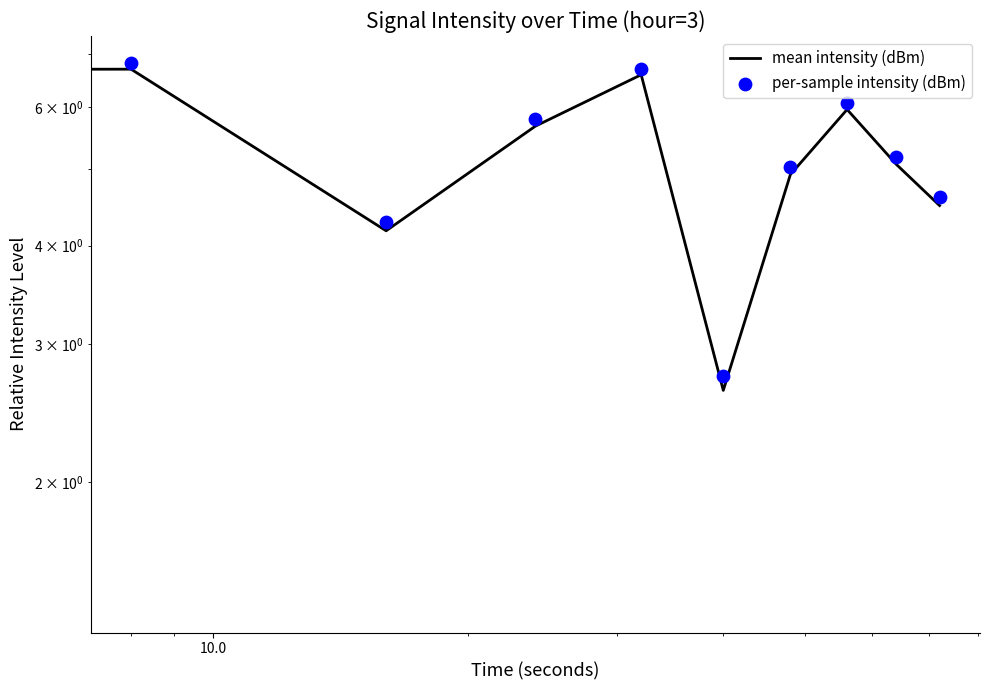

Which series has the largest Y range (max minus min)?

per-sample intensity (dBm)